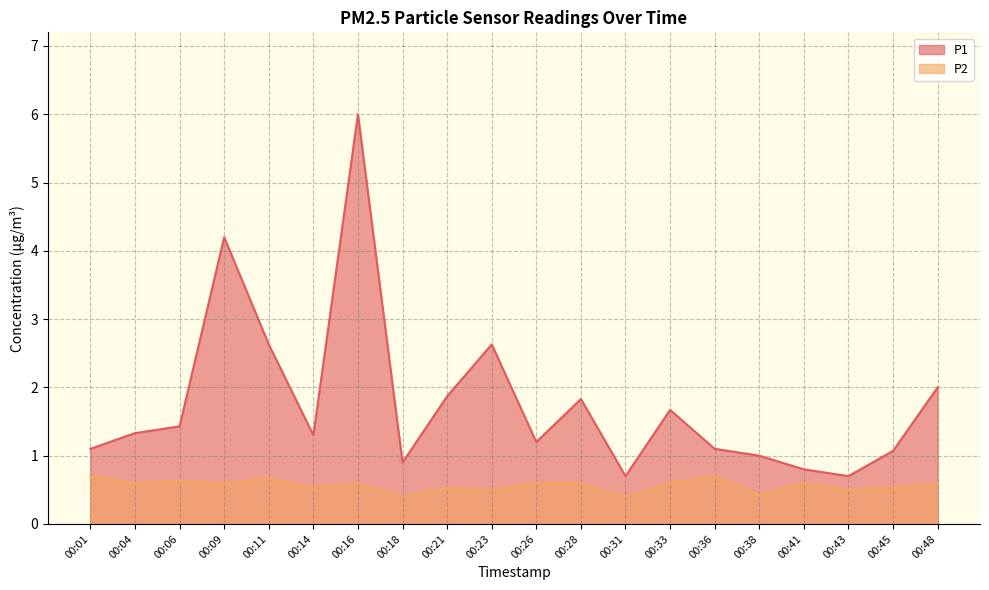

At which category does the chart reach its peak across all series?

00:16